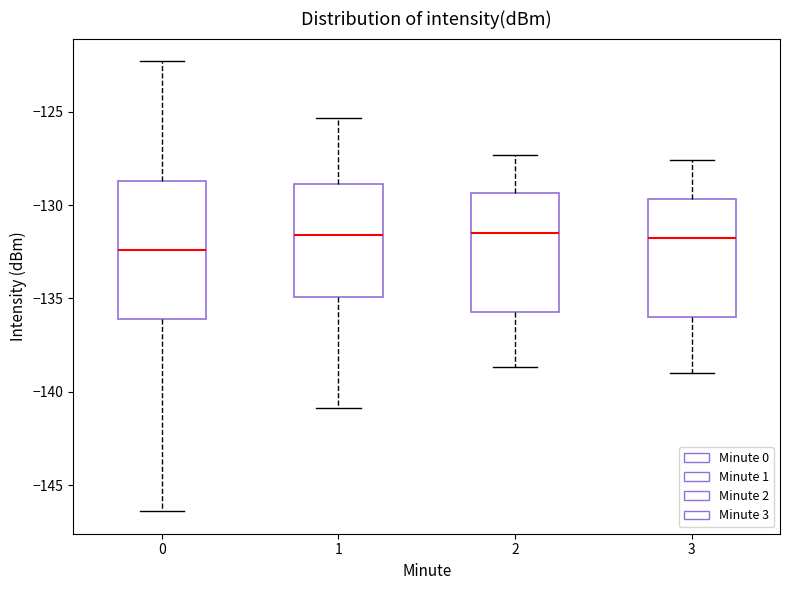

Which box's median line is the lowest?

0